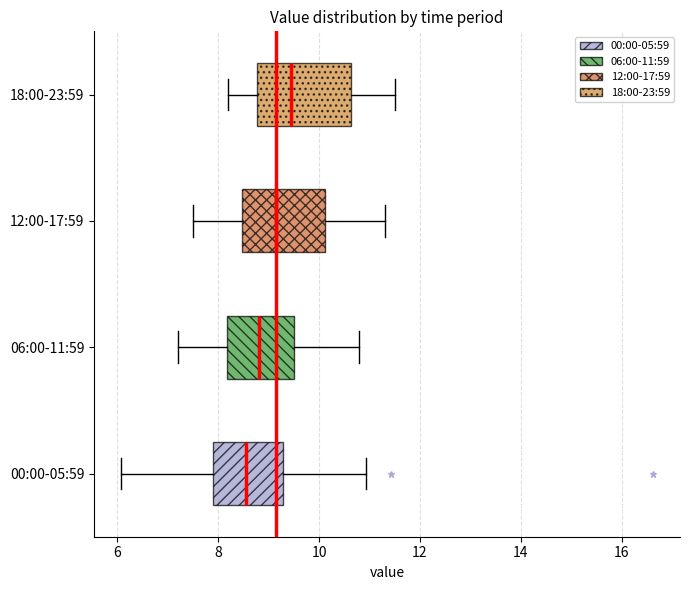

Where is the right edge of the box for 06:00-11:59 on the x-axis? The values are not printed on the chart, so give them approximately, as read against the axis.

9.6